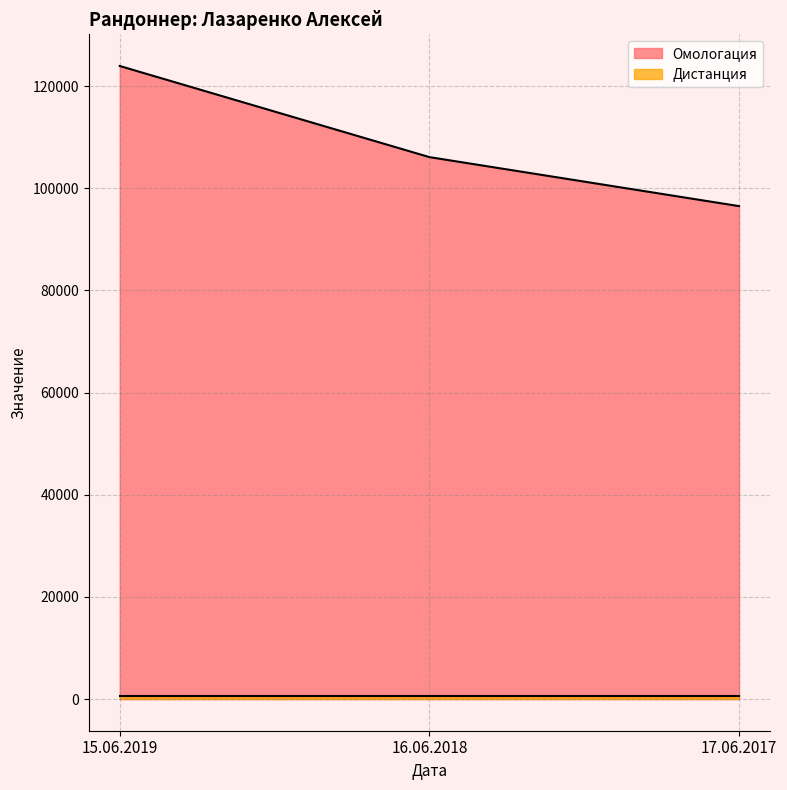

What is the label of the 2nd point from the right?

16.06.2018